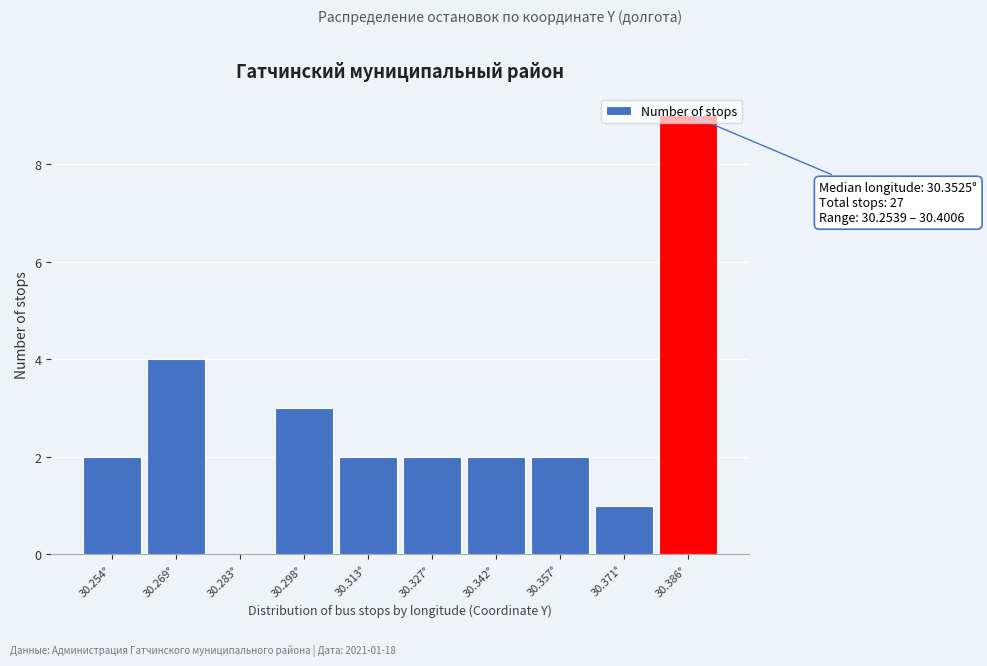

What is the change in value from 30.342° to 30.386°?

+7